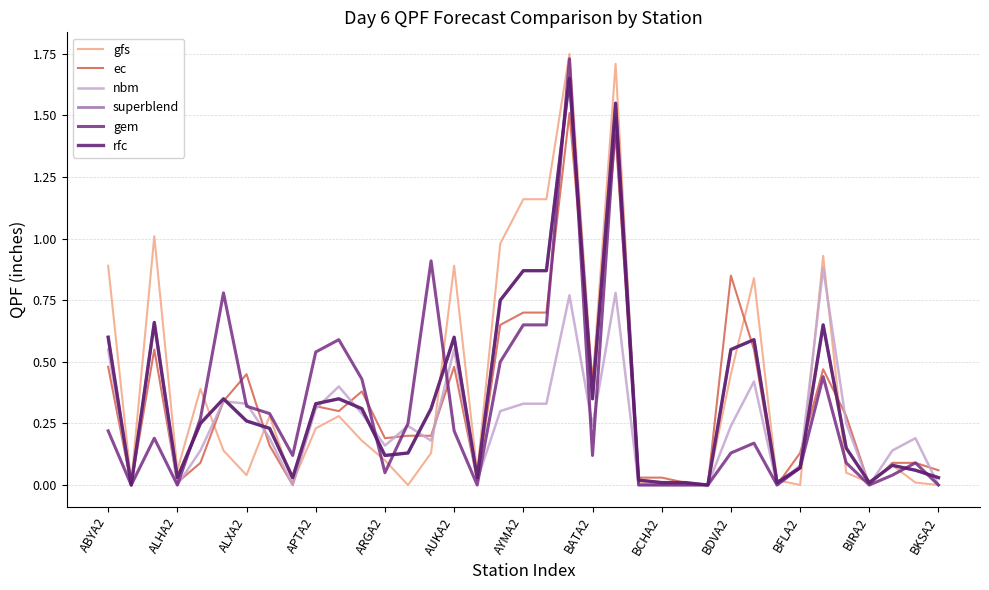

Does the chart display data point markers on the line(s)?

No